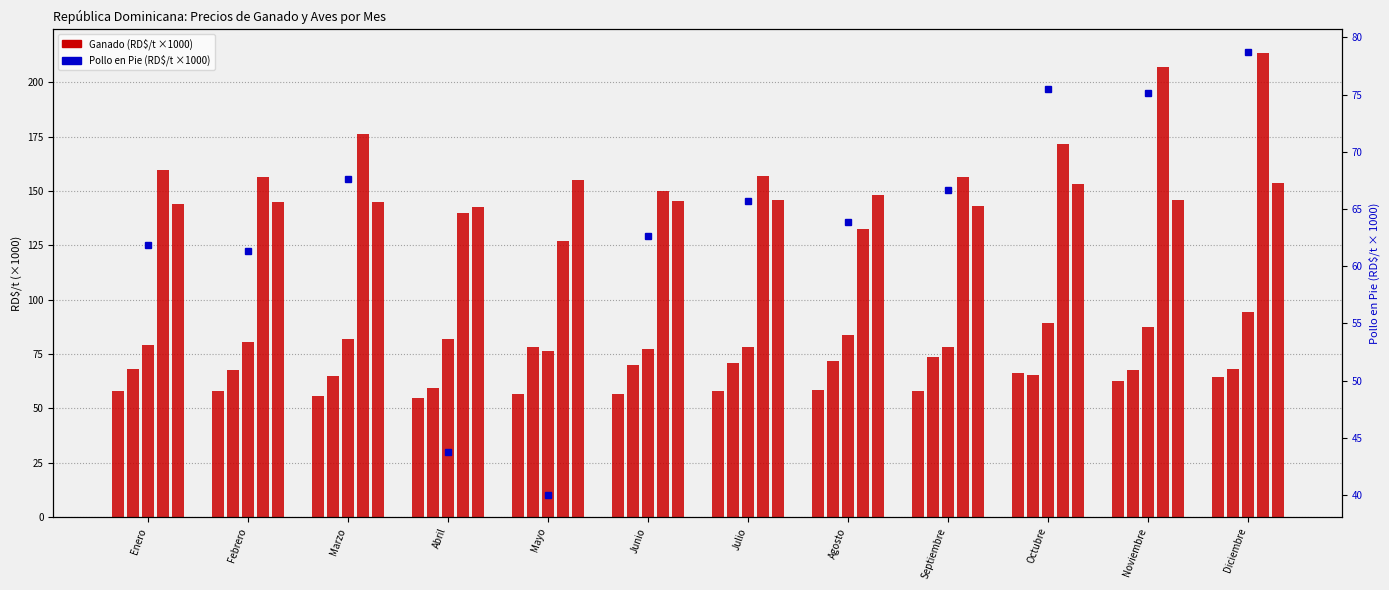

What is the total value across all series at Enero?

571.3